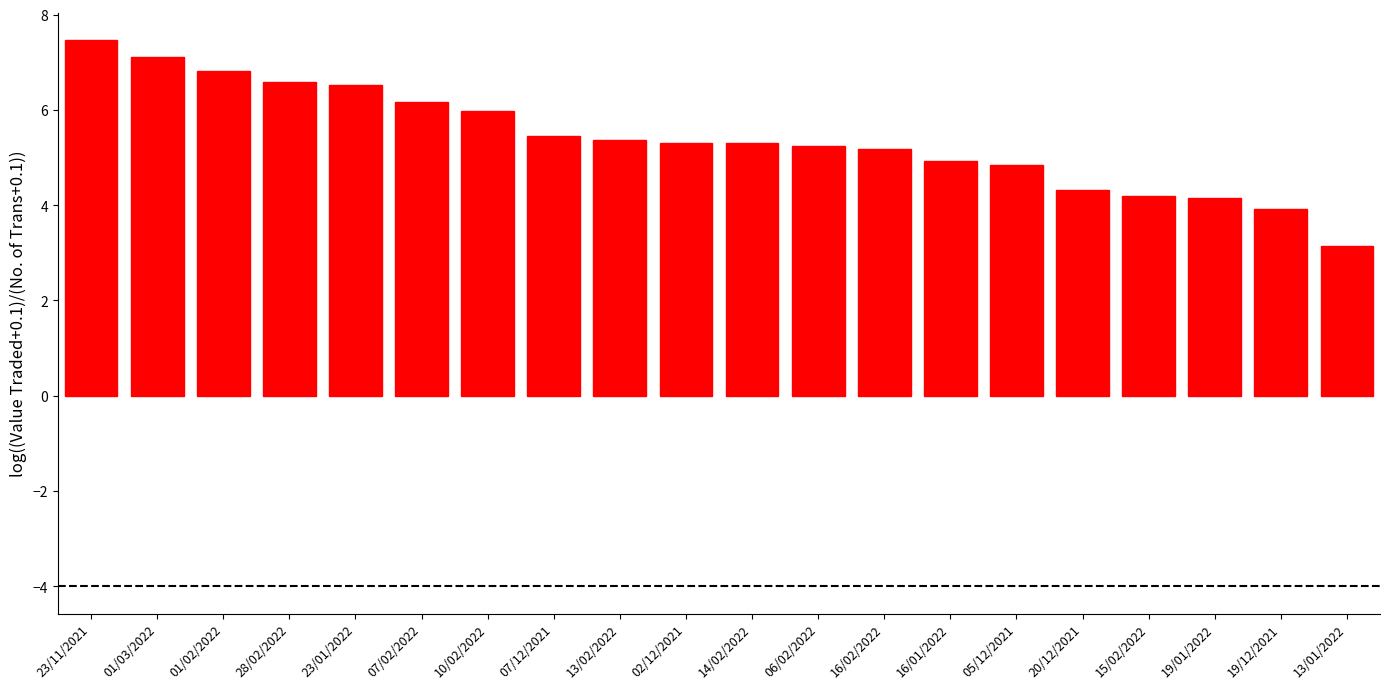

Are the bars grouped side by side (vs. stacked)?

No